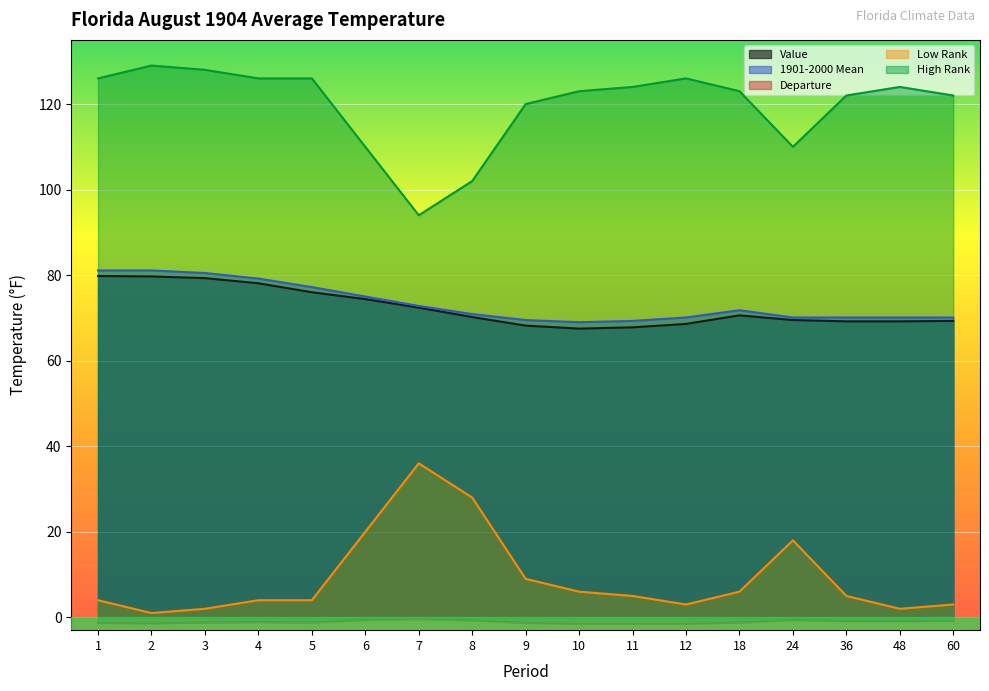

Reading left to right, list all the values displayed in this chart.

Value: 1=79.8	2=79.7	3=79.3	4=78.1	5=76.0	6=74.4	7=72.4	8=70.2	9=68.2	10=67.5	11=67.8	12=68.6	18=70.6	24=69.5	36=69.2	48=69.2	60=69.3
1901-2000 Mean: 1=81.1	2=81.1	3=80.5	4=79.2	5=77.2	6=75.0	7=72.8	8=70.9	9=69.5	10=69.0	11=69.3	12=70.1	18=71.8	24=70.1	36=70.1	48=70.1	60=70.1
Departure: 1=-1.3	2=-1.4	3=-1.2	4=-1.1	5=-1.2	6=-0.6	7=-0.4	8=-0.7	9=-1.3	10=-1.5	11=-1.5	12=-1.5	18=-1.2	24=-0.6	36=-0.9	48=-0.9	60=-0.8
Low Rank: 1=4.0	2=1.0	3=2.0	4=4.0	5=4.0	6=20.0	7=36.0	8=28.0	9=9.0	10=6.0	11=5.0	12=3.0	18=6.0	24=18.0	36=5.0	48=2.0	60=3.0
High Rank: 1=126.0	2=129.0	3=128.0	4=126.0	5=126.0	6=110.0	7=94.0	8=102.0	9=120.0	10=123.0	11=124.0	12=126.0	18=123.0	24=110.0	36=122.0	48=124.0	60=122.0